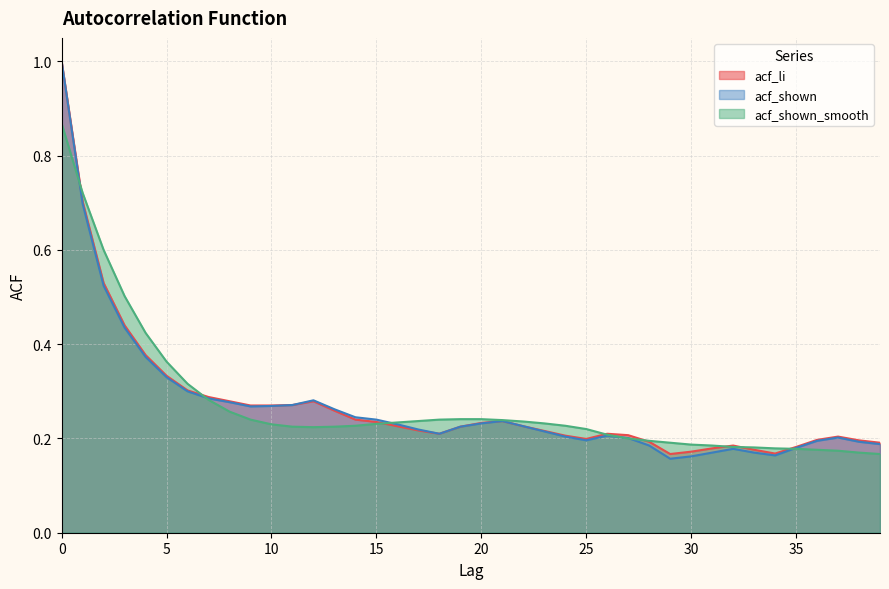

True or false: acf_li has a value of 0.2 at 18.

True